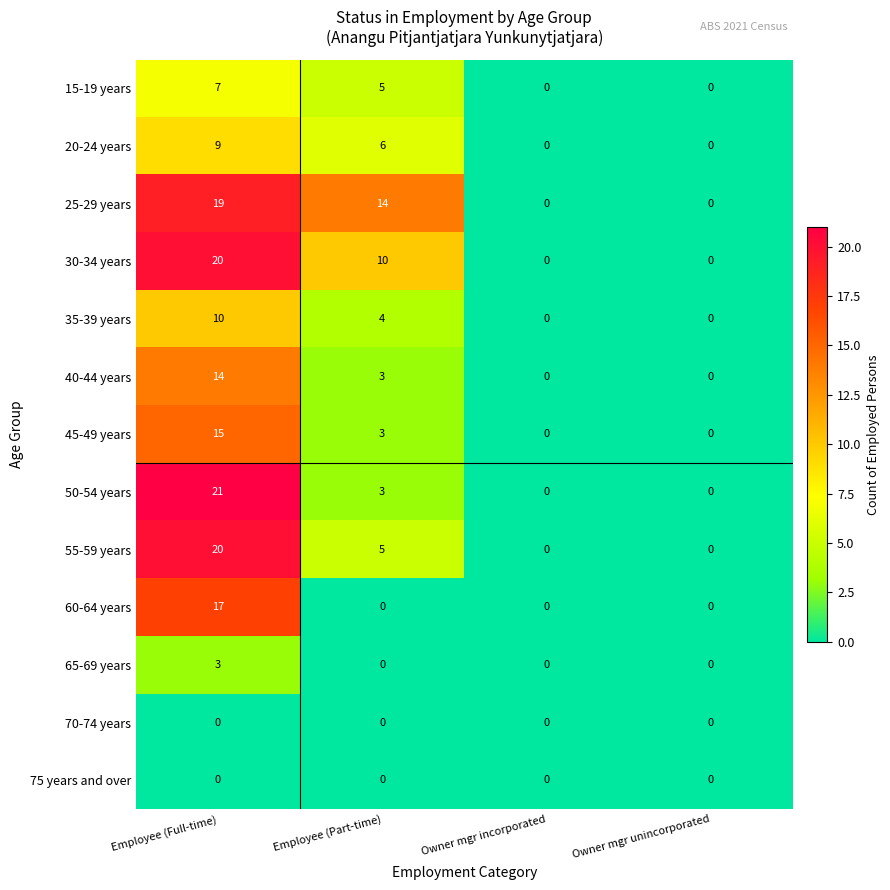

How many values in the 65-69 years series exceed 0?

1